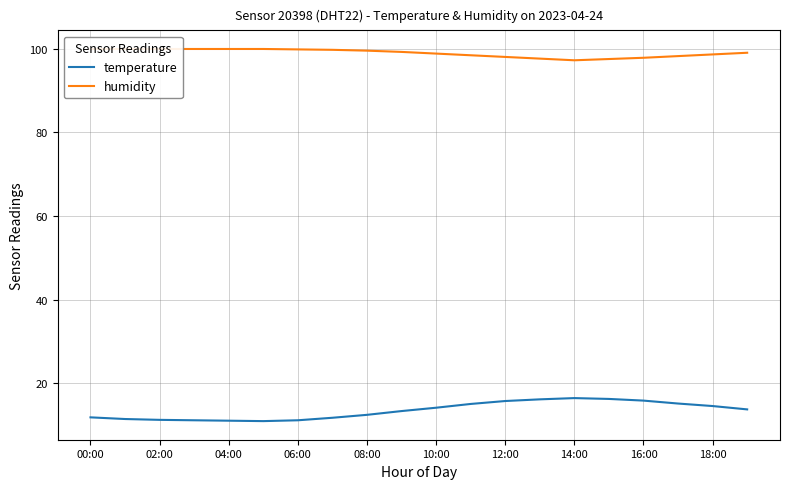

Is it true that temperature equals 15.9 at 16:00?

True